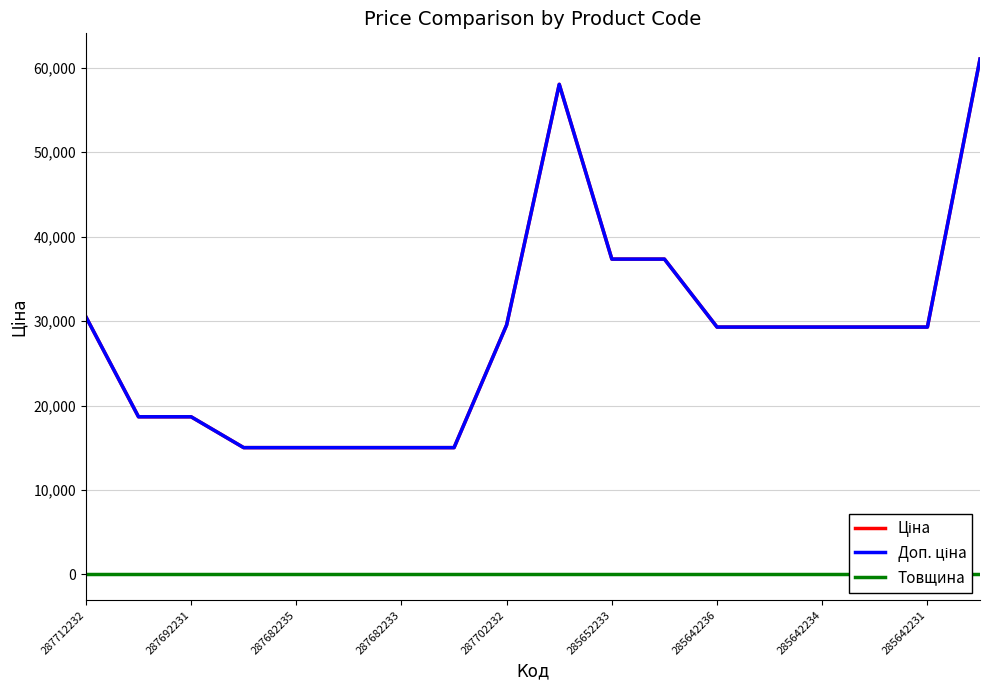

What is the average value of the Товщина series?

12.0